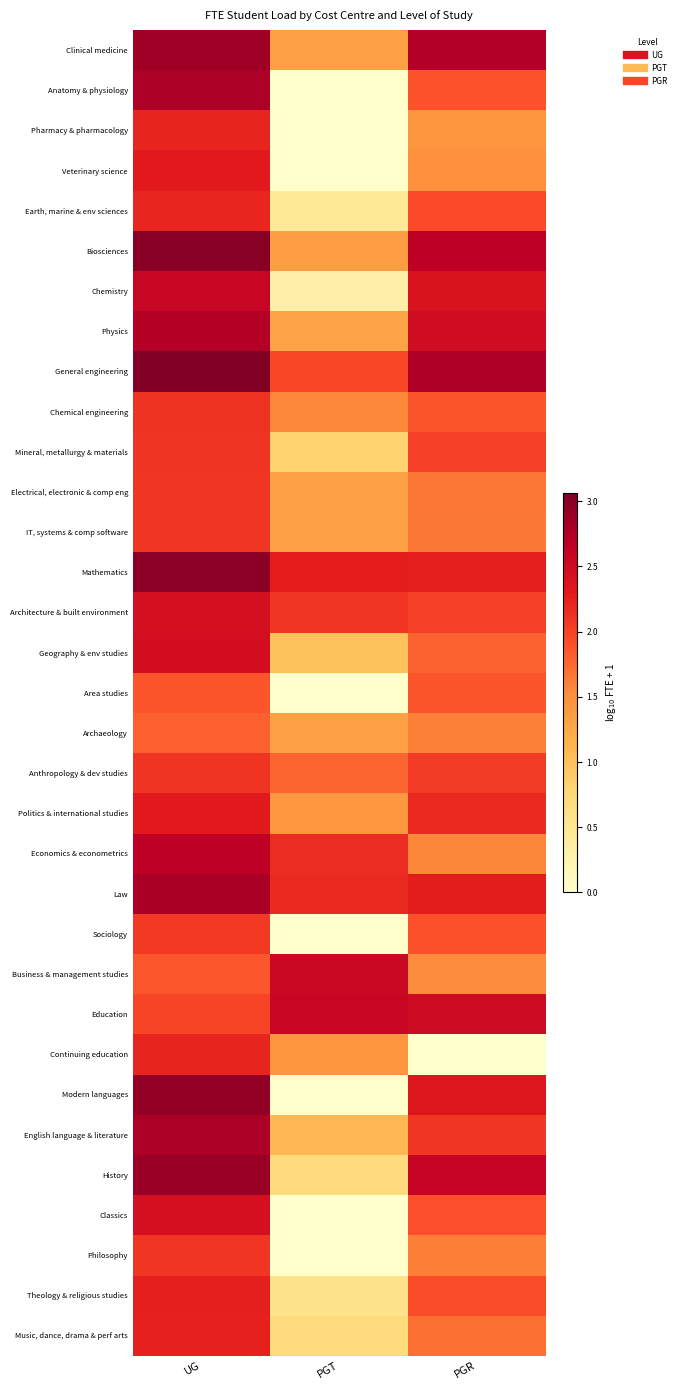

At PGT, list the series in order from largest to smallest.

Education, Business & management studies, Mathematics, Law, Economics & econometrics, Architecture & built environment, General engineering, Anthropology & dev studies, Chemical engineering, Continuing education, Politics & international studies, Biosciences, Clinical medicine, Archaeology, Electrical, electronic & comp eng, IT, systems & comp software, Physics, English language & literature, Geography & env studies, Mineral, metallurgy & materials, Music, dance, drama & perf arts, History, Theology & religious studies, Earth, marine & env sciences, Chemistry, Anatomy & physiology, Pharmacy & pharmacology, Veterinary science, Area studies, Sociology, Modern languages, Classics, Philosophy